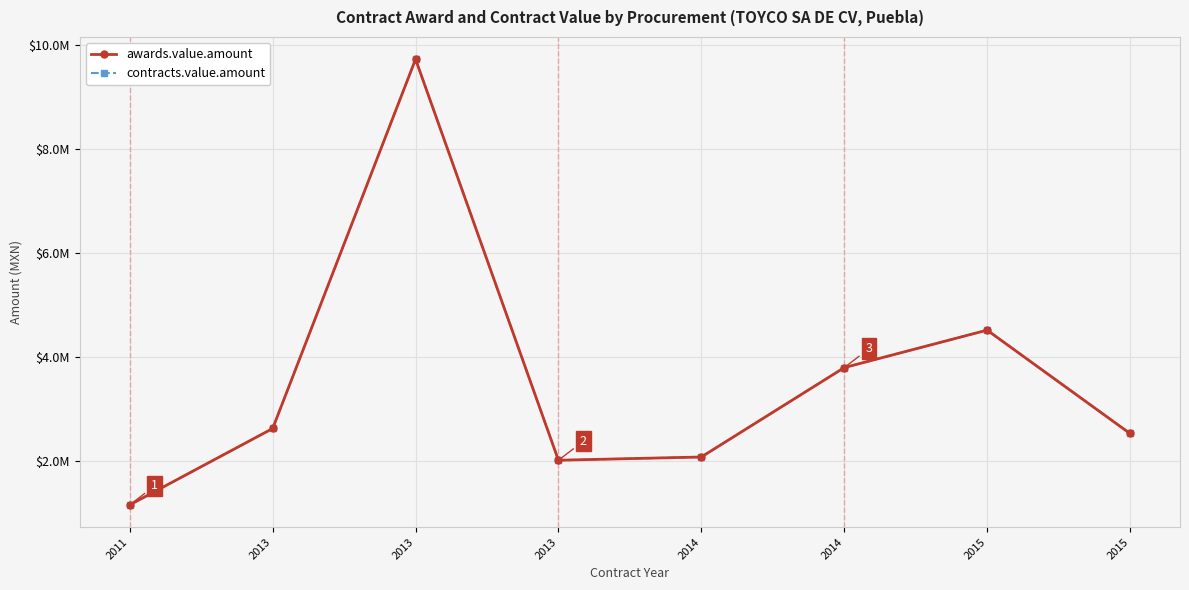

How many series are shown in this chart?

2